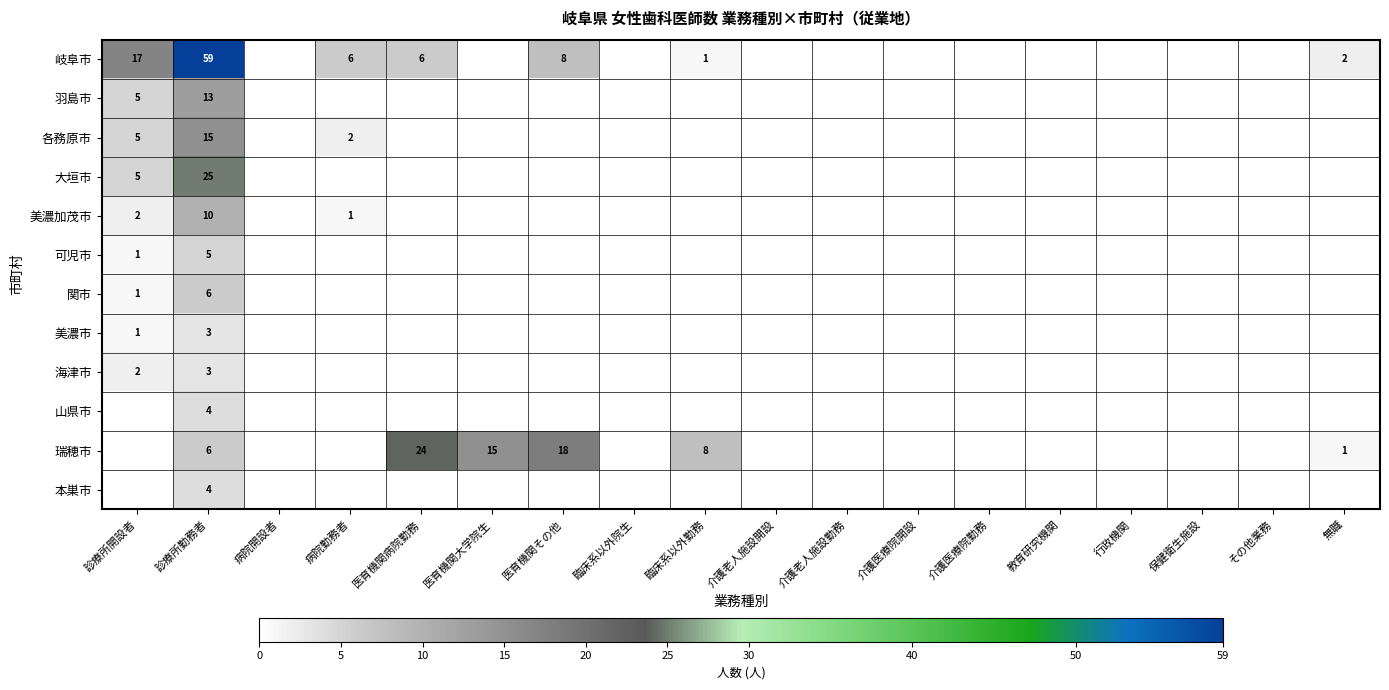

What is the sum of all 関市 values?

7